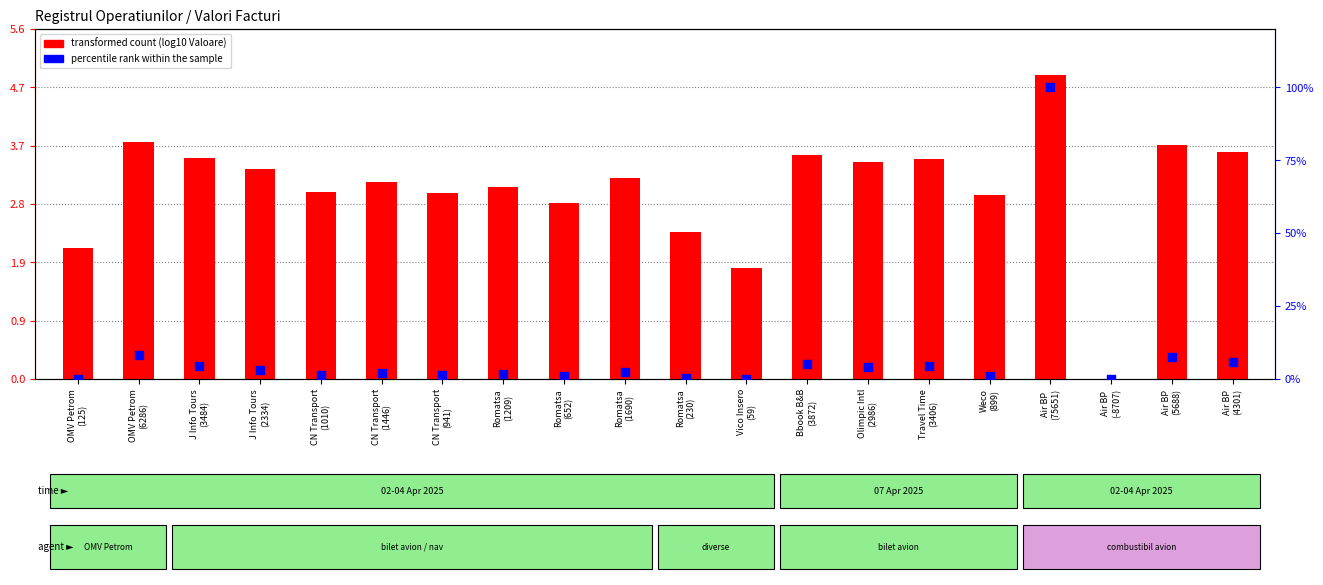

Is the value of percentile rank within the sample at J Info Tours
(3484) greater than the value of transformed count at J Info Tours
(2334)?

Yes